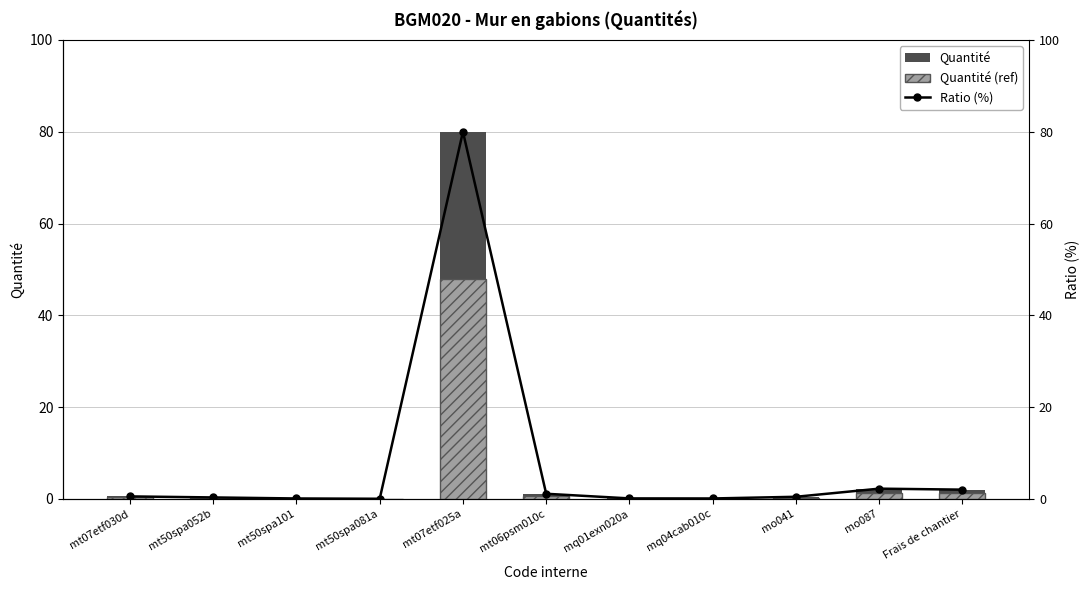

Reading left to right, transcribe all the data shown in this chart.

Quantité: 0.5	0.3	0.1	0.0	80.0	1.1	0.1	0.1	0.4	2.2	2.0
Quantité (ref): 0.3	0.2	0.0	0.0	48.0	0.7	0.1	0.0	0.3	1.3	1.2
Ratio (%): 0.5	0.3	0.1	0.0	80.0	1.1	0.1	0.1	0.4	2.2	2.0